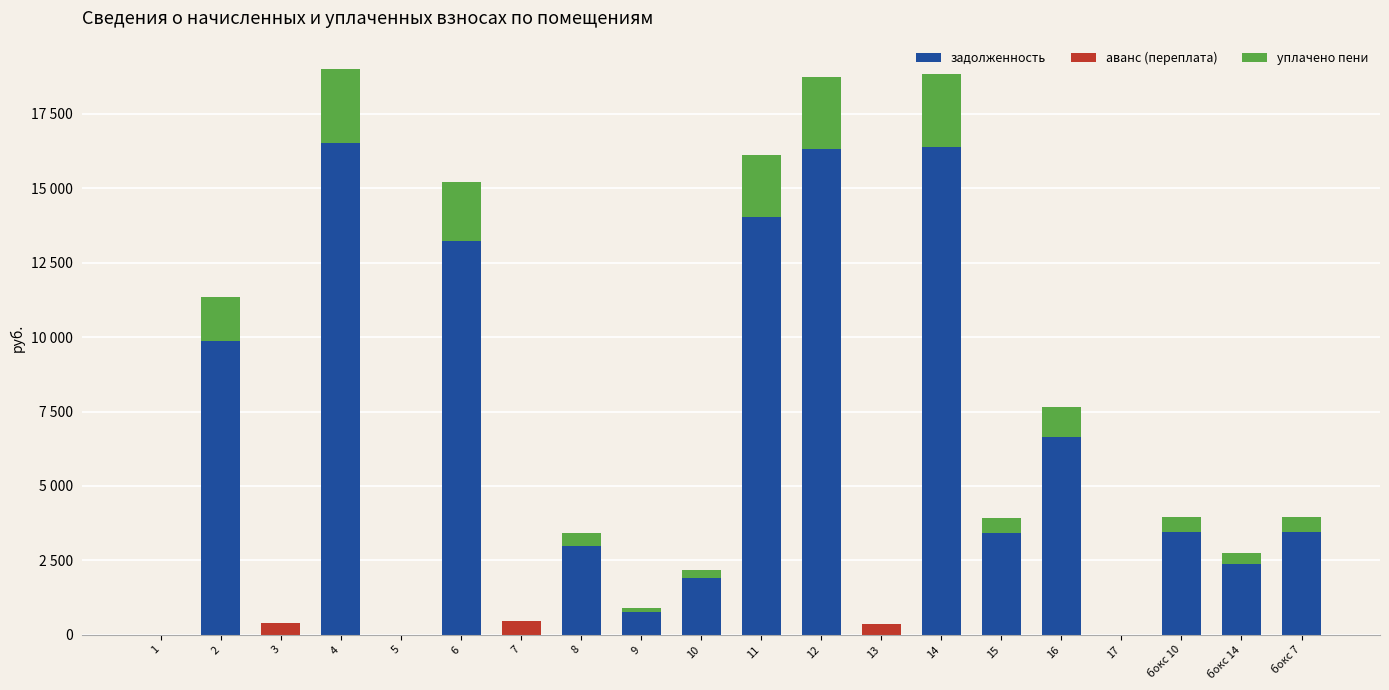

What are all the series names shown in the legend?

задолженность, аванс (переплата), уплачено пени